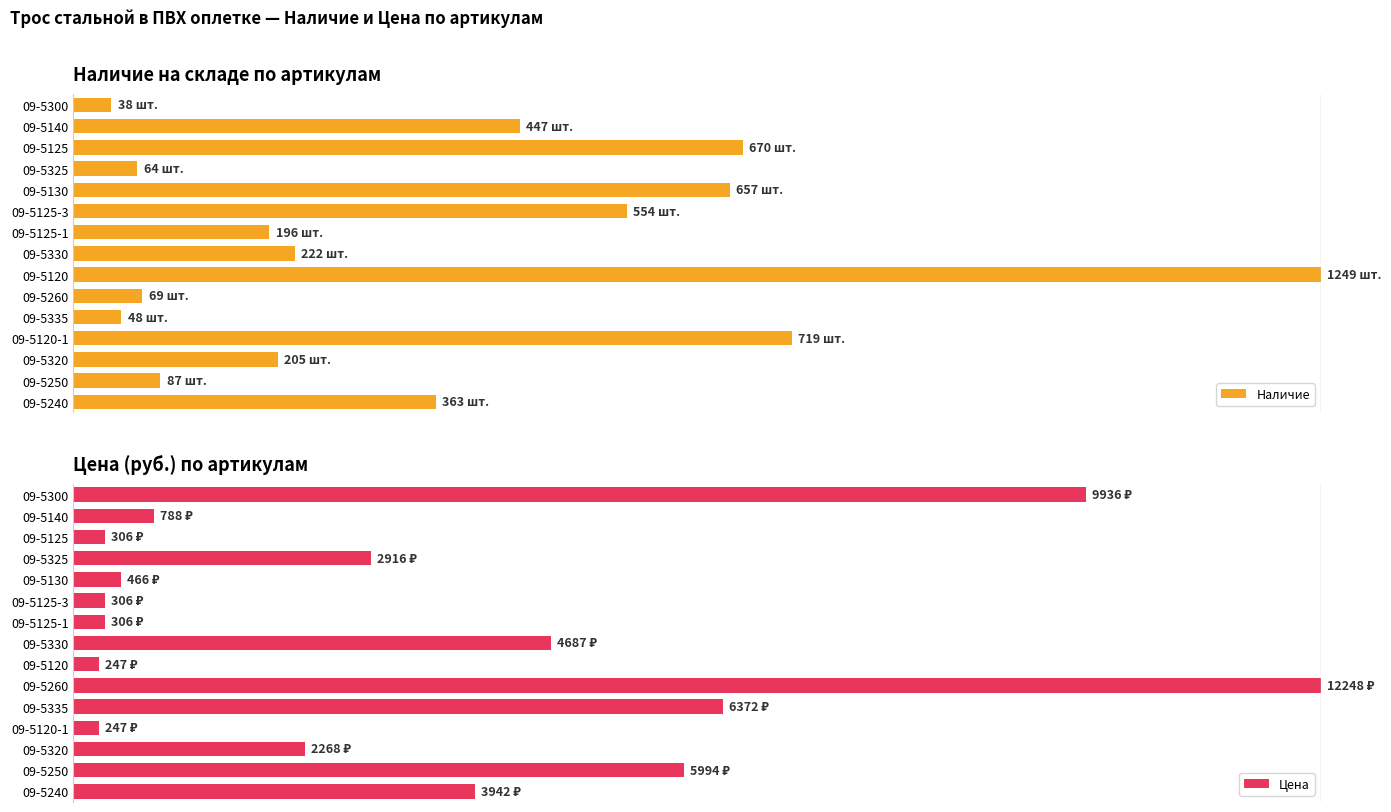

What is the difference between the second highest and minimum values in the Наличие series?

54.5